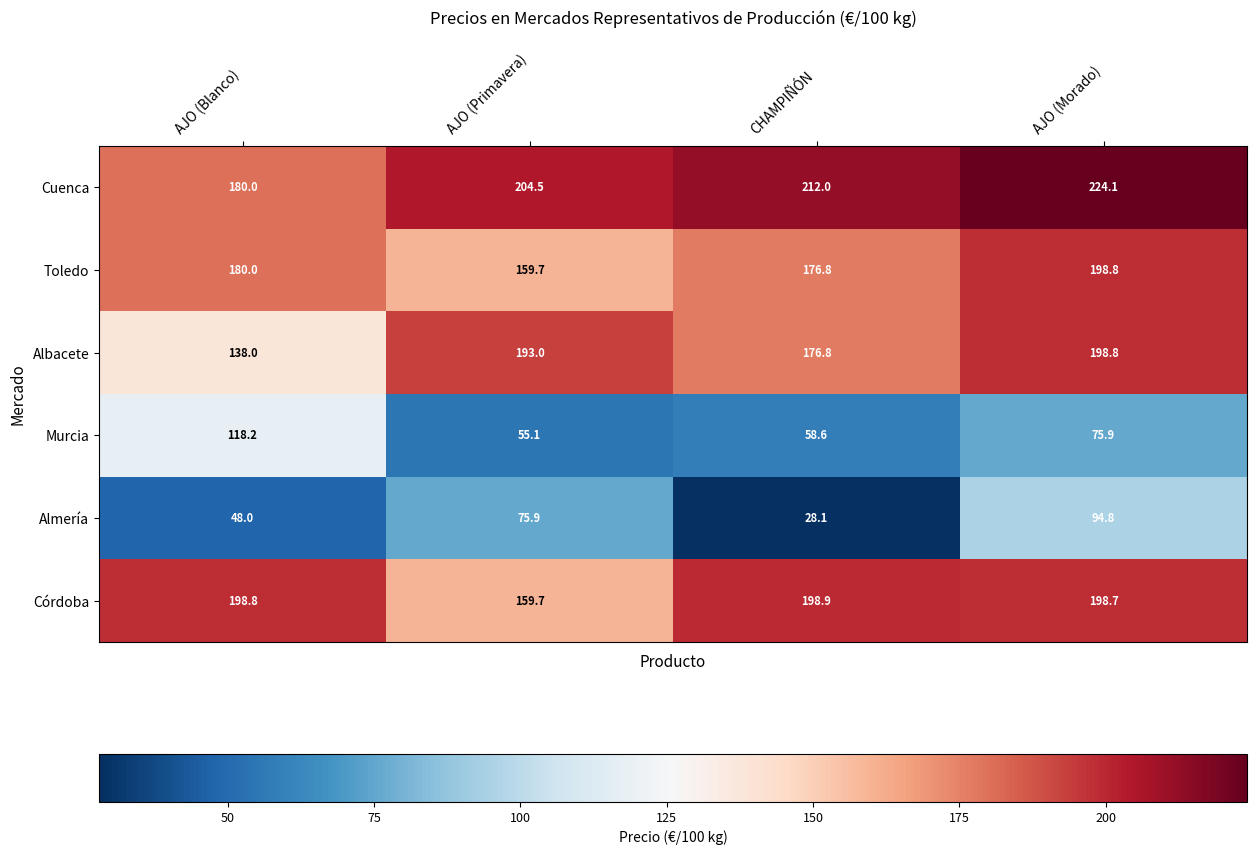

What is the difference between the maximum and minimum values in the Toledo series?

39.1